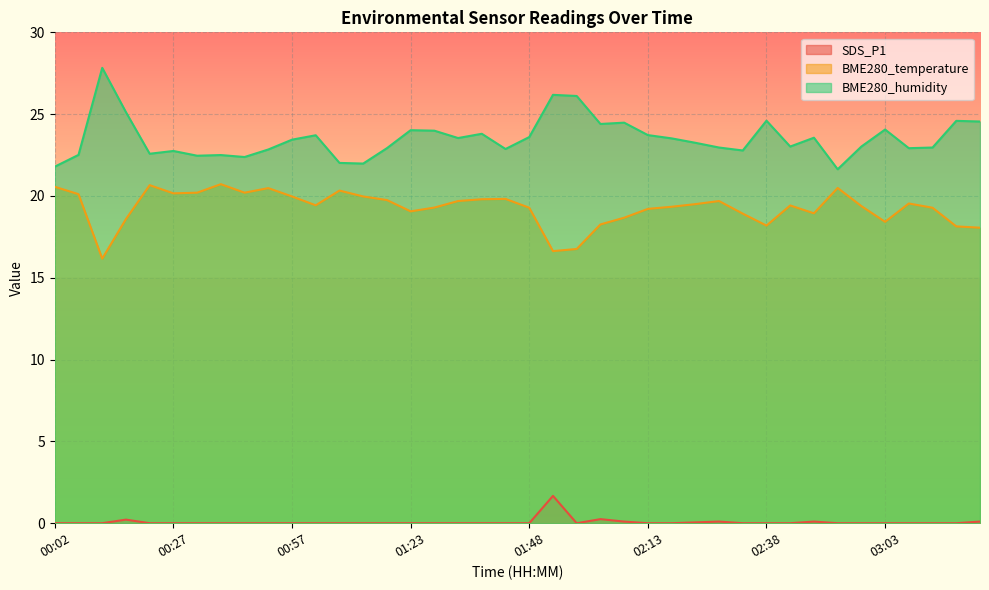

What are all the series names shown in the legend?

SDS_P1, BME280_temperature, BME280_humidity